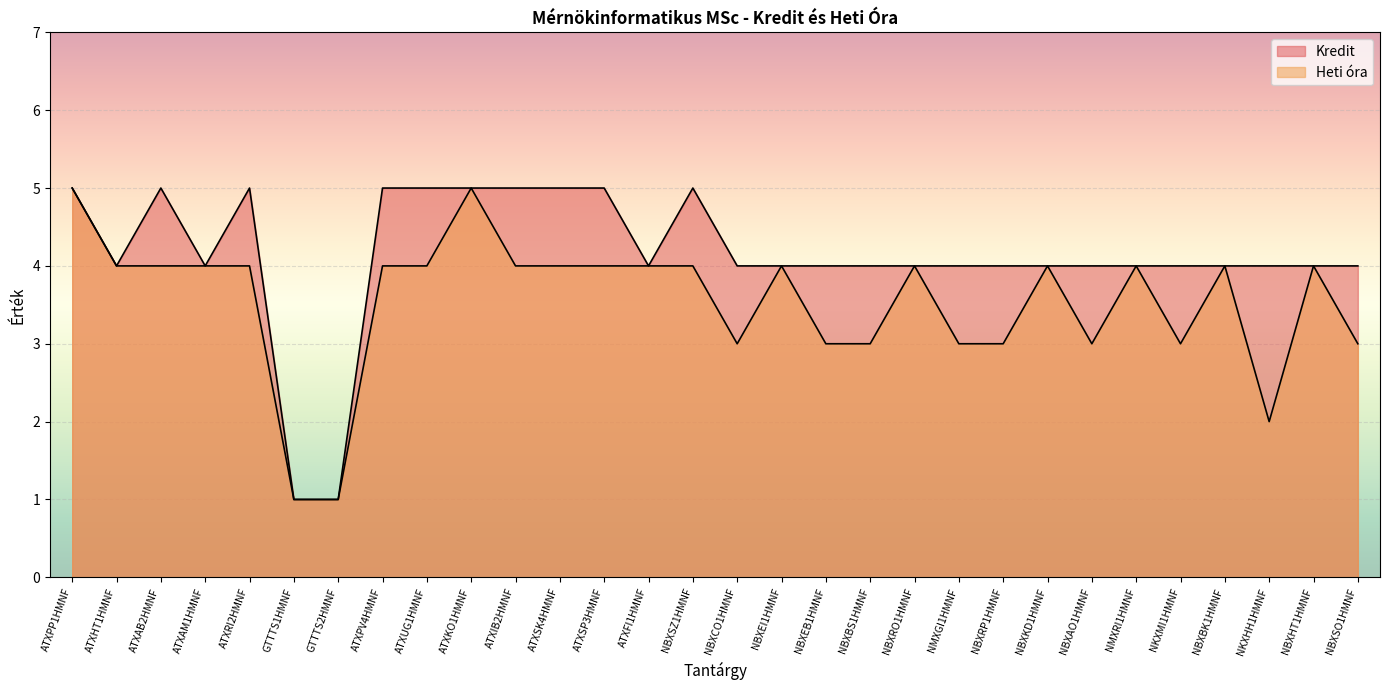

What is the sum of all Heti óra values?

106